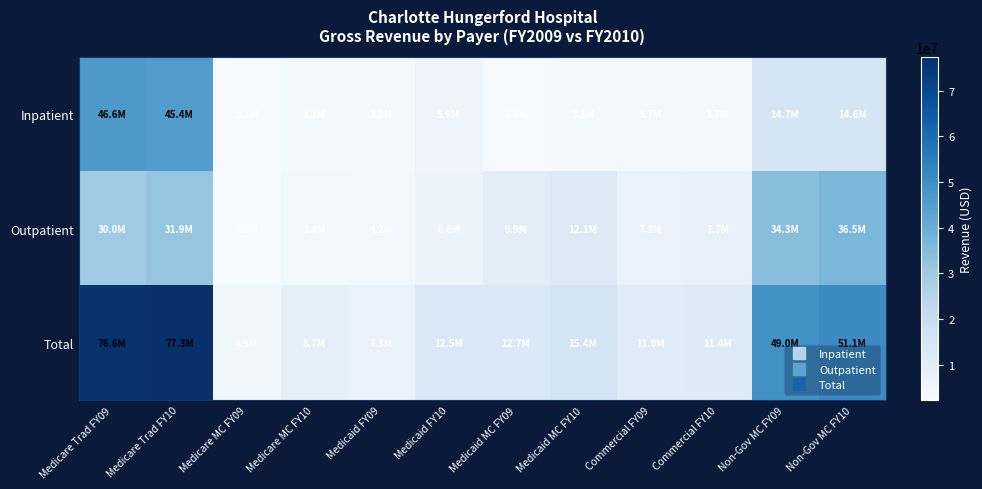

Which category has the lowest value across all series?

Medicare MC FY09